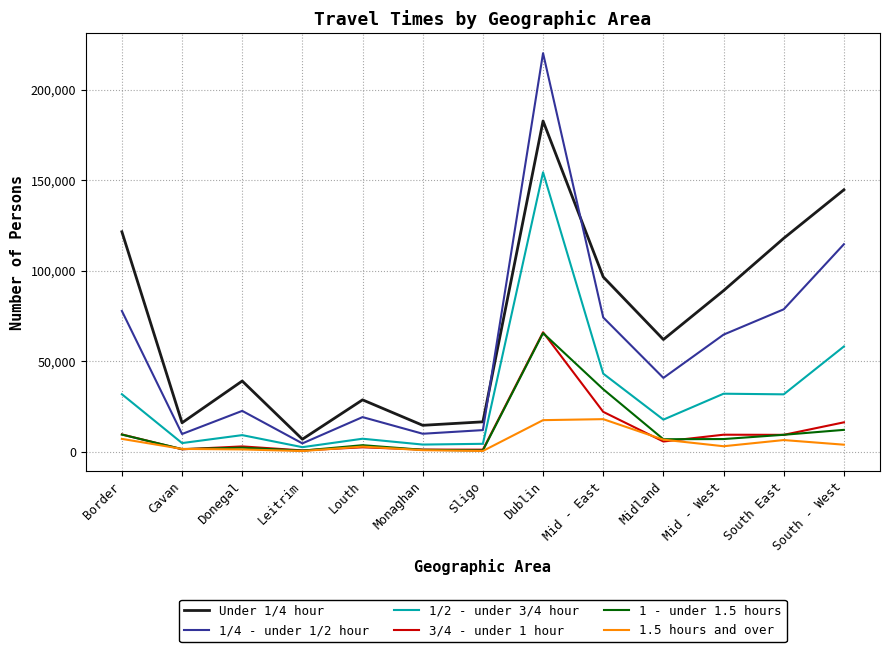

What is the difference between the 1/4 - under 1/2 hour values at South East and Cavan?

68888